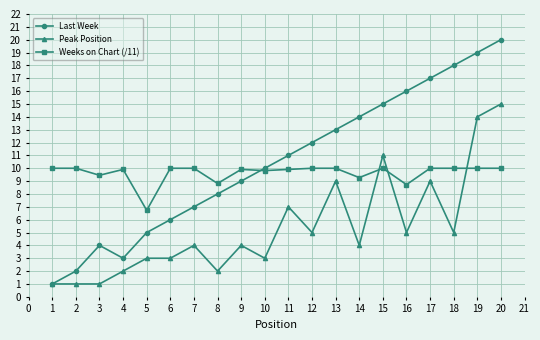

What is the value of the Peak Position point at the 3rd from the left?

1.0